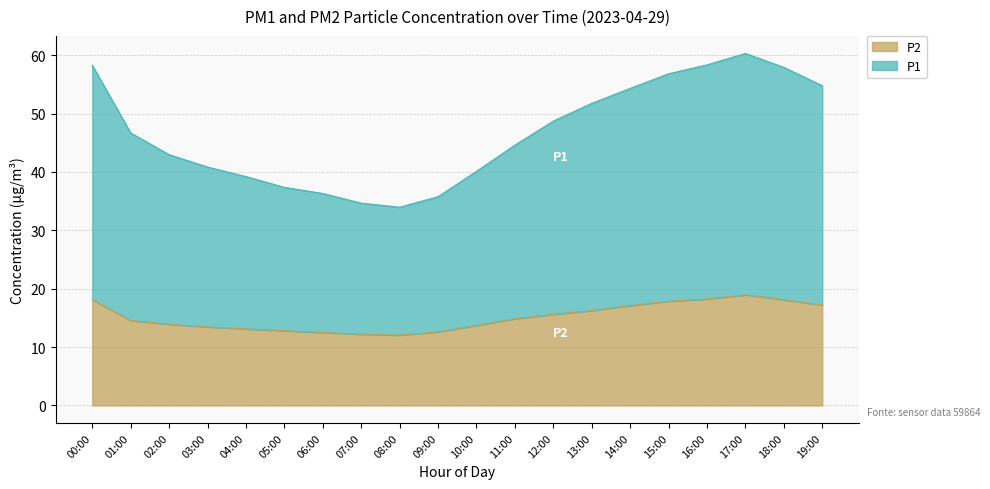

Is the value of P1 at 12:00 greater than the value of P2 at 16:00?

Yes